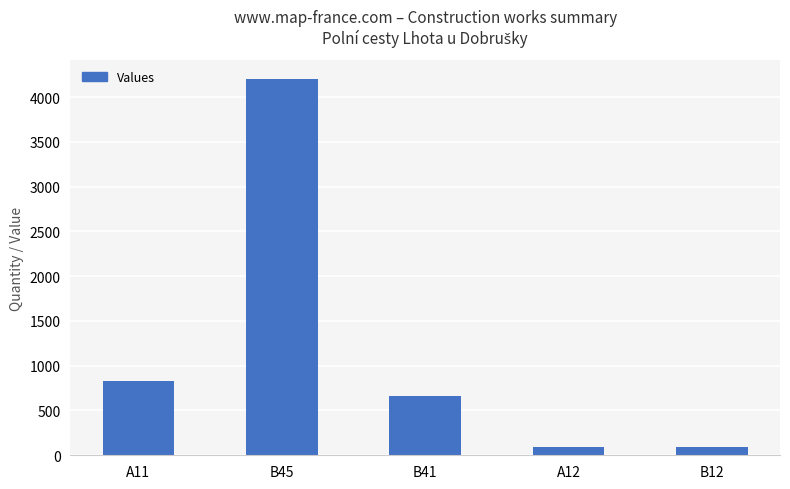

The value at B12 is 90. True or false?

True